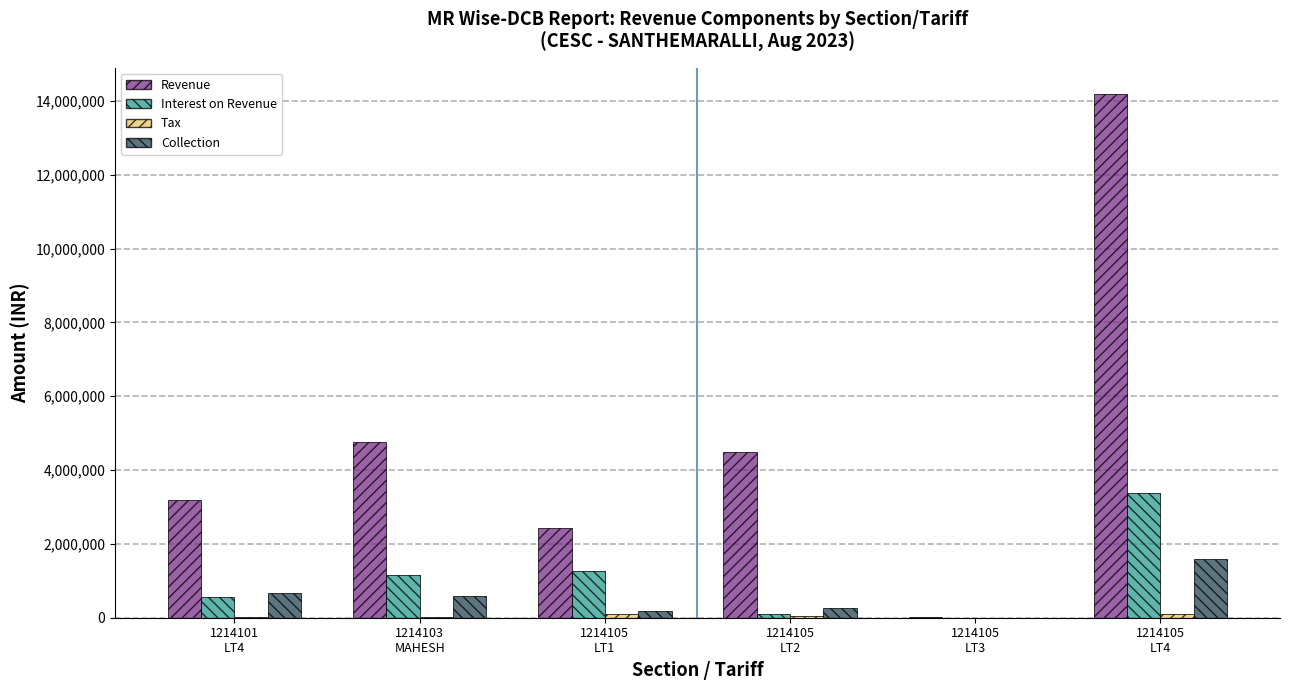

Which series has the largest total across all categories?

Revenue